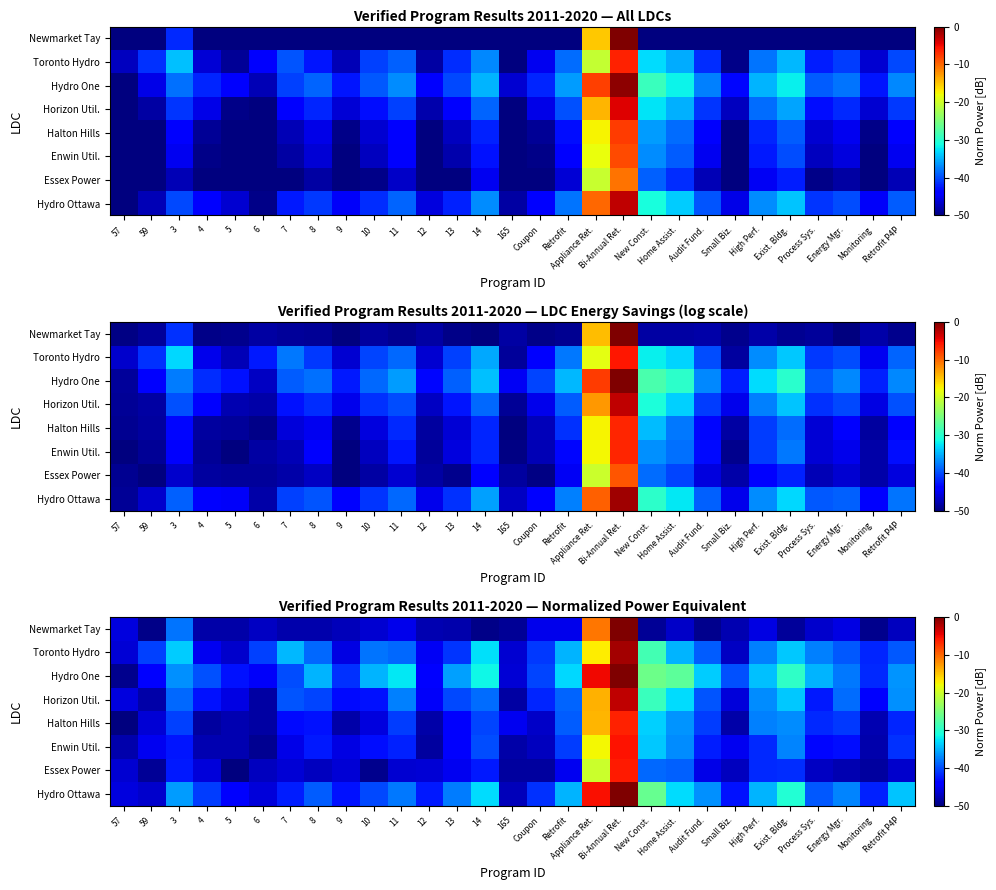

Rank the series at 12 from lowest to highest value.

Enwin Util., Halton Hills, Newmarket Tay, Essex Power, Toronto Hydro, Horizon Util., Hydro One, Hydro Ottawa